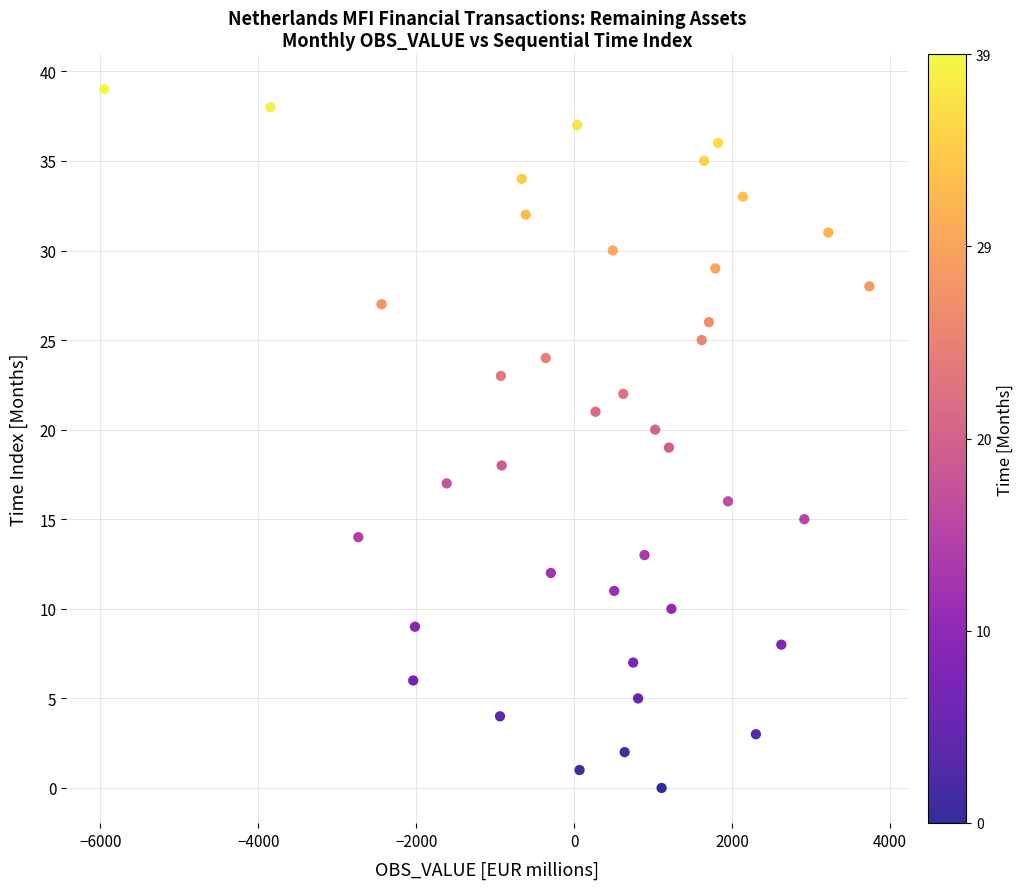

What is the range of X values (max minus min)?

9687